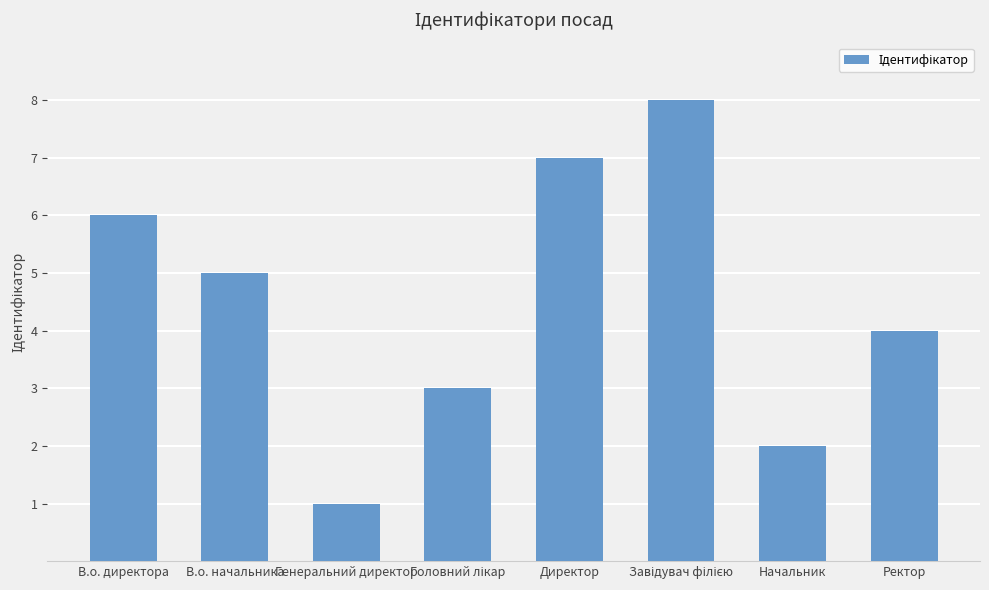

The chart shows a value of 7 at Директор. True or false?

True